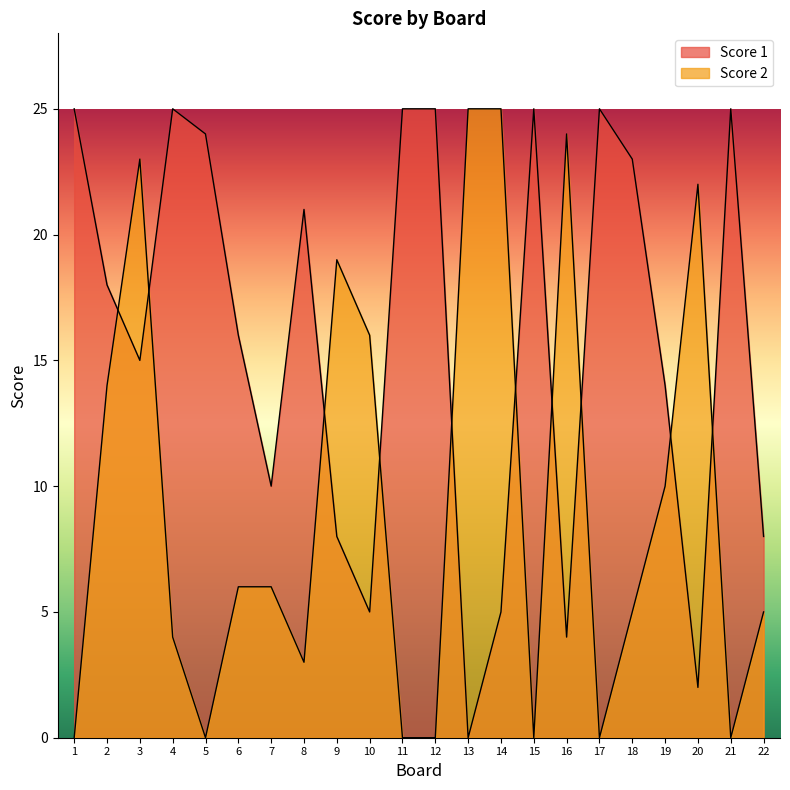

Reading right to left, list all the values displayed in this chart.

Score 1: 8	25	2	14	23	25	4	25	5	0	25	25	5	8	21	10	16	24	25	15	18	25
Score 2: 5	0	22	10	5	0	24	0	25	25	0	0	16	19	3	6	6	0	4	23	14	0